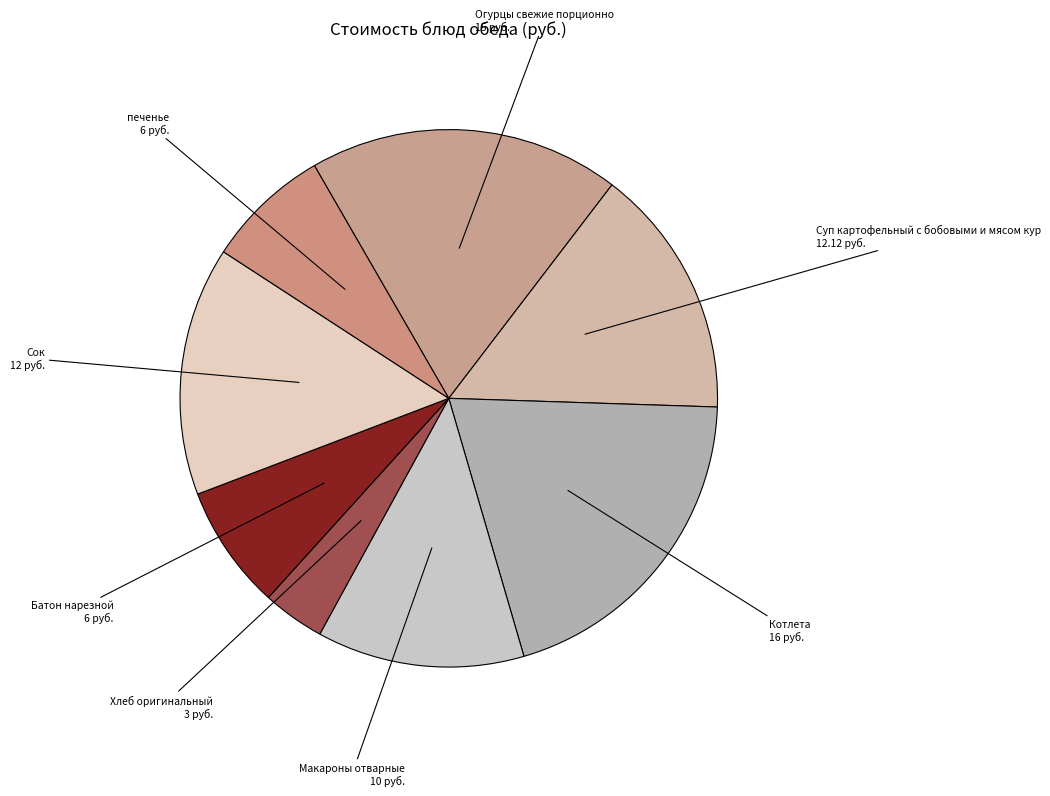

Between Огурцы свежие порционно and Сок, which is larger?

Огурцы свежие порционно